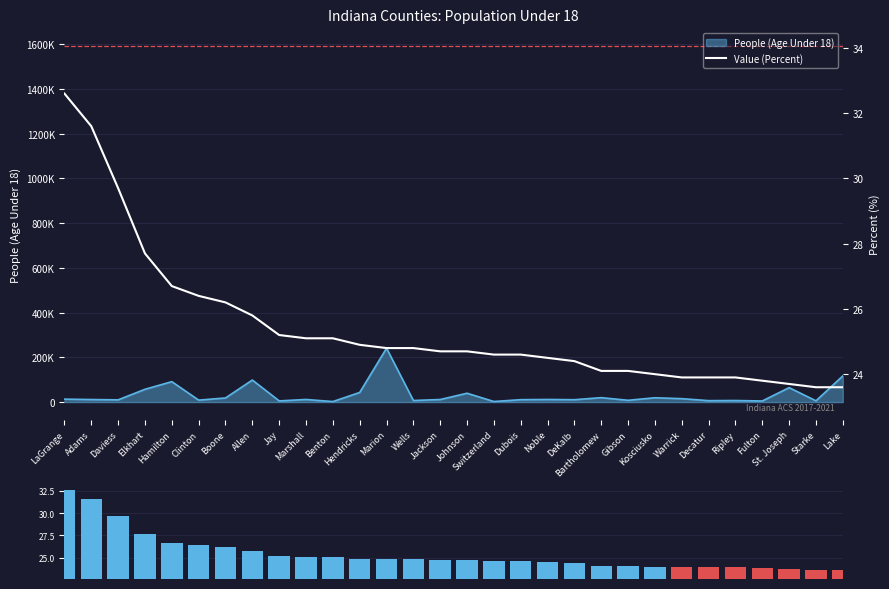

What is the change in value from Hendricks to Lake?

-1.3